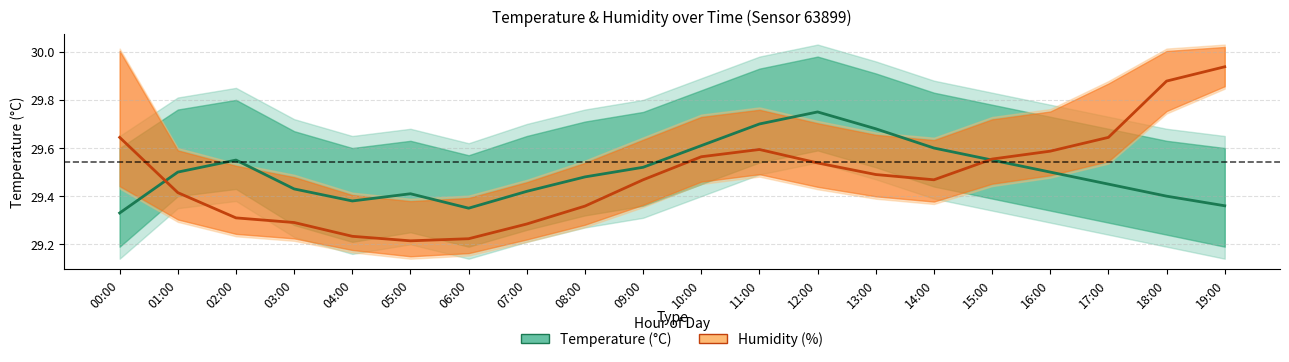

What value does the Temperature (°C) series have at 05:00?

29.4